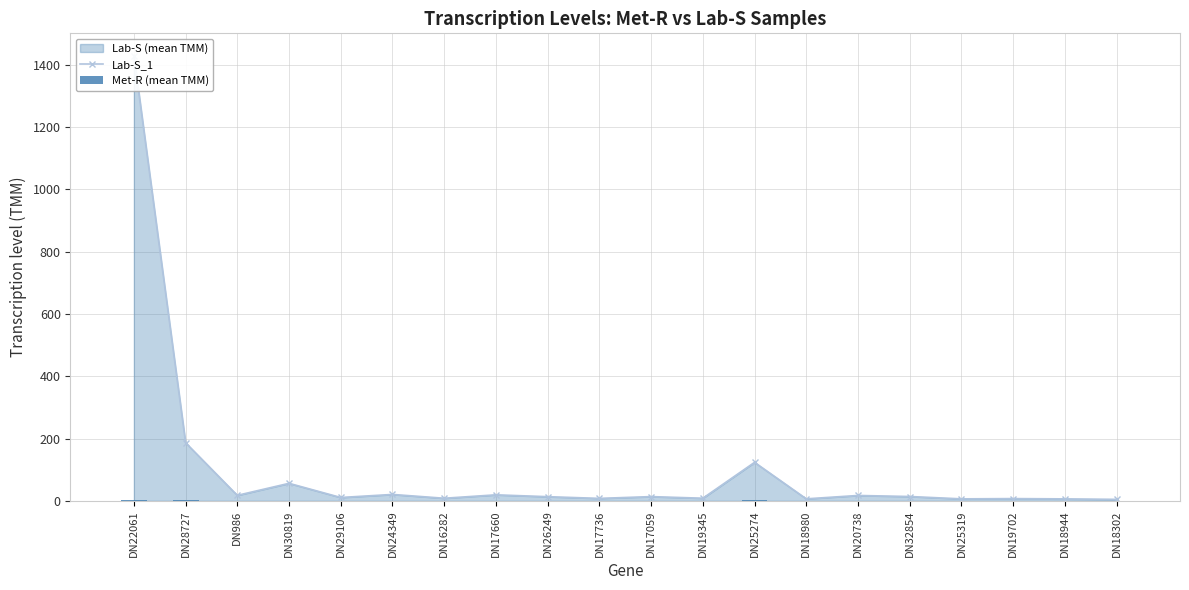

Rank the series by their average value, from highest to lowest.

Lab-S_1, Met-R (mean TMM)